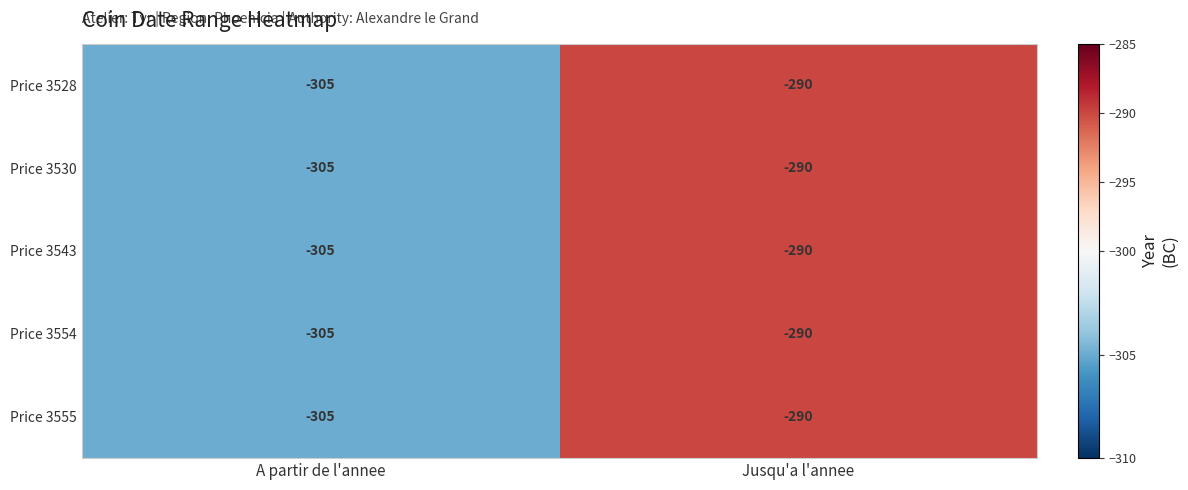

At which category is the sum across all series the highest?

Jusqu'a l'annee